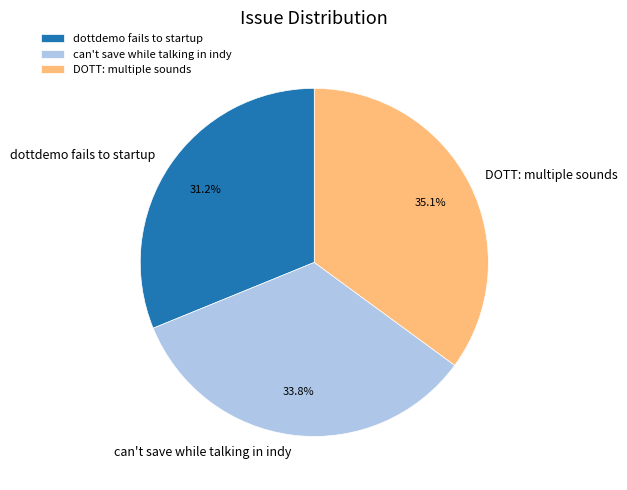

Is the sum of can't save while talking in indy and DOTT: multiple sounds greater than half?

Yes